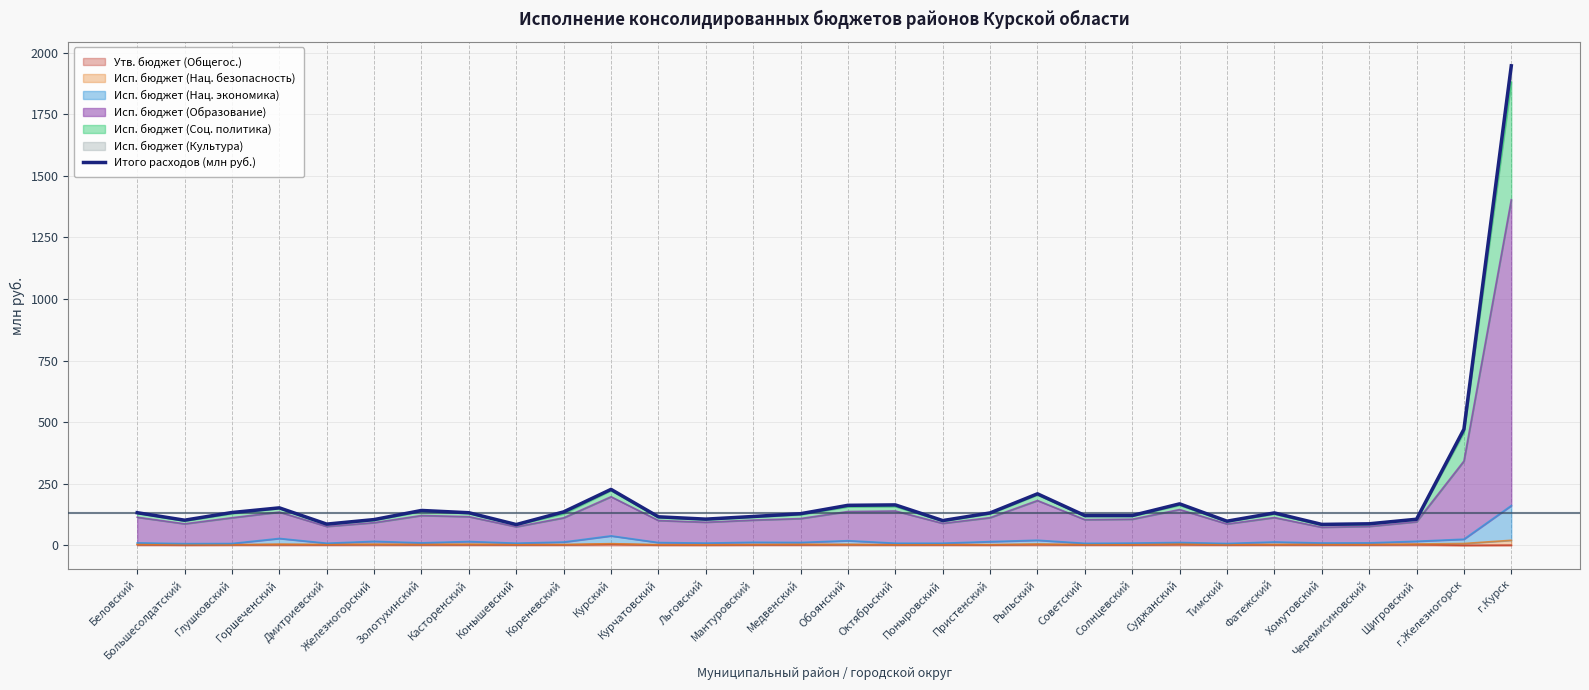

Reading left to right, what are all the values shown in this chart?

132.8	102.4	133.5	152.4	86.5	104.9	141.9	132.6	84.7	136.1	227.5	116.1	106.7	117.4	128.7	162.8	164.5	100.8	131.9	209.4	121.2	121.3	168.7	98.4	131.8	85.3	87.7	106.3	471.5	1946.7